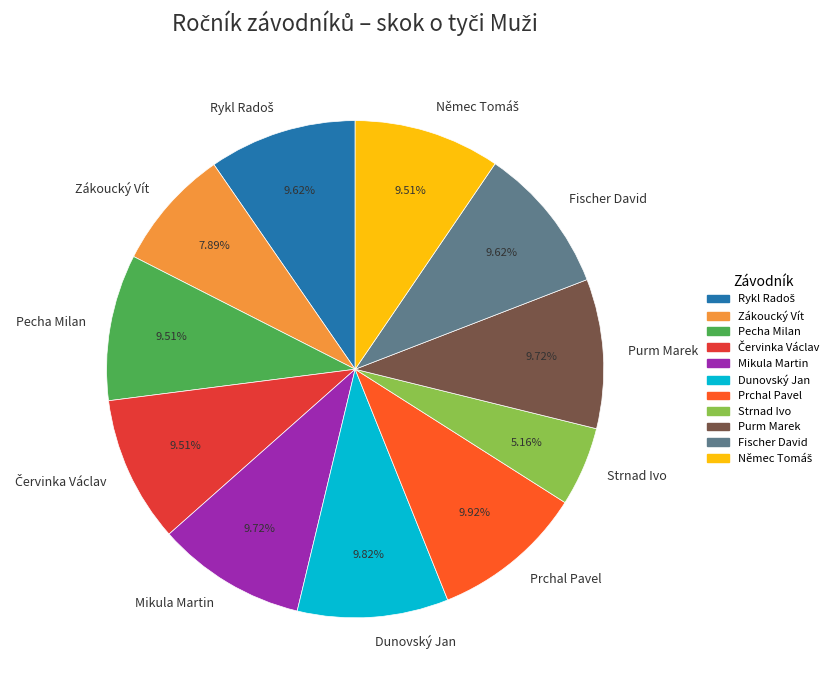

How much of the chart is everything except Zákoucký Vít?

92.1%